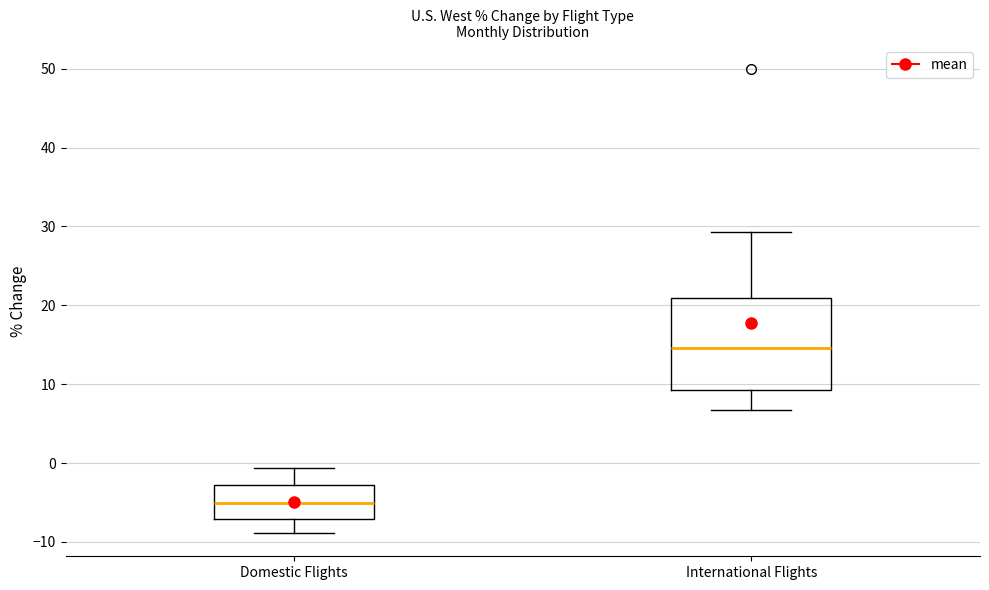

Which box has the lowest median line?

Domestic Flights